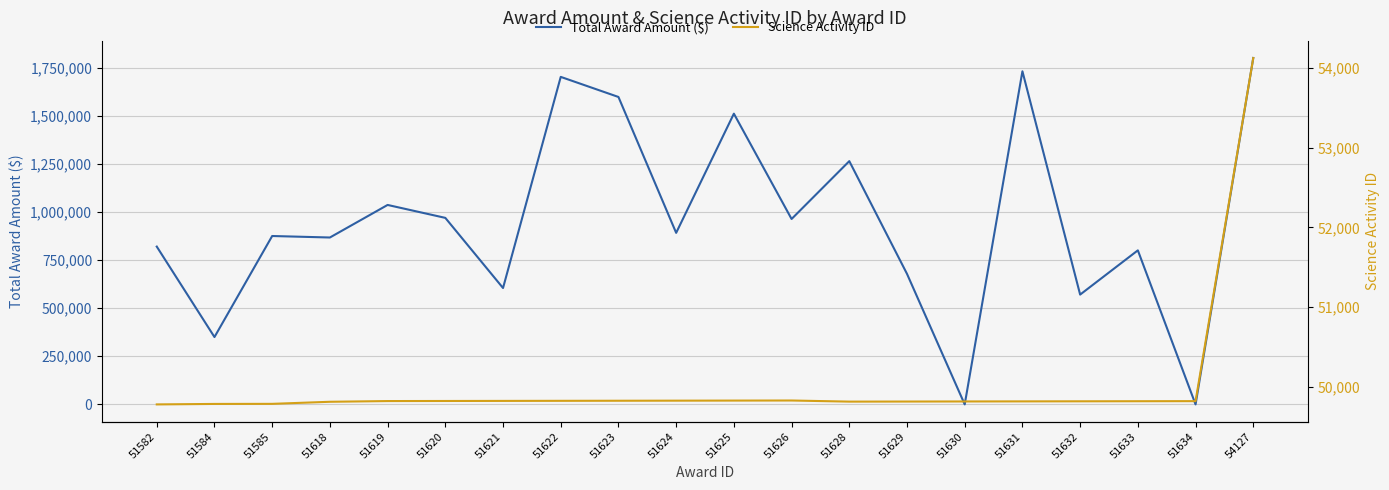

List the series in order of their overall mean, lowest first.

Science Activity ID, Total Award Amount ($)